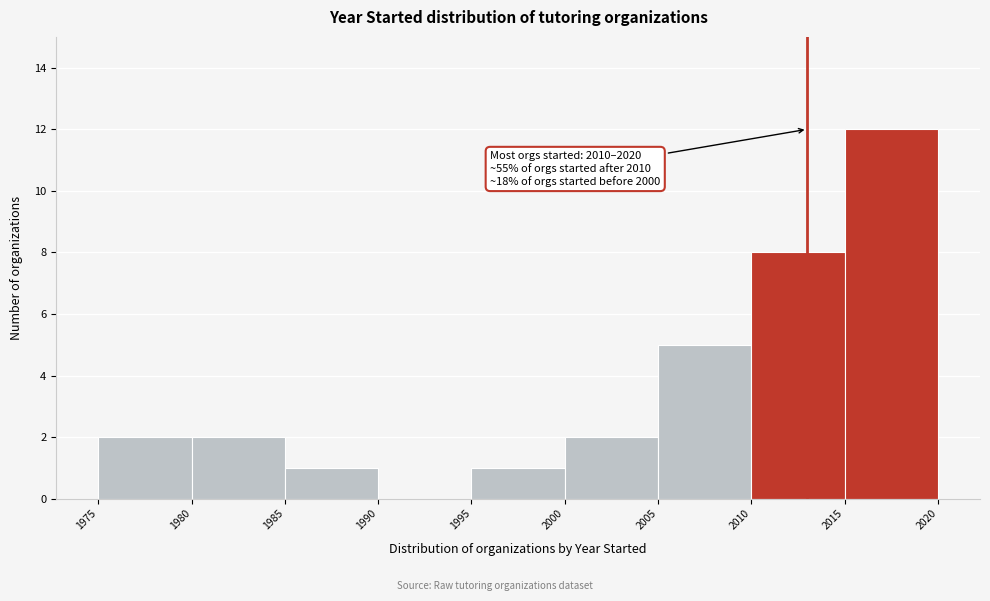

Over which range of the x-axis is the bar tallest?

2015 to 2020